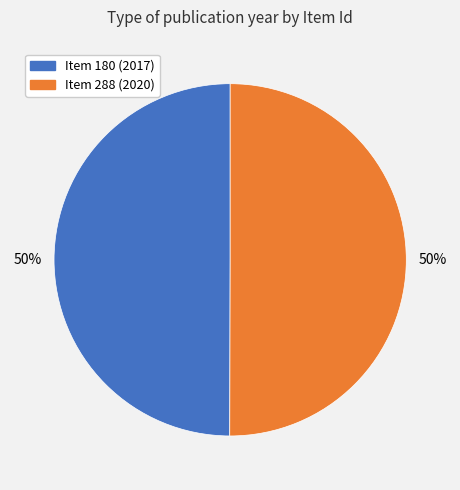

To the nearest percent, what is the average slice percentage?

50%